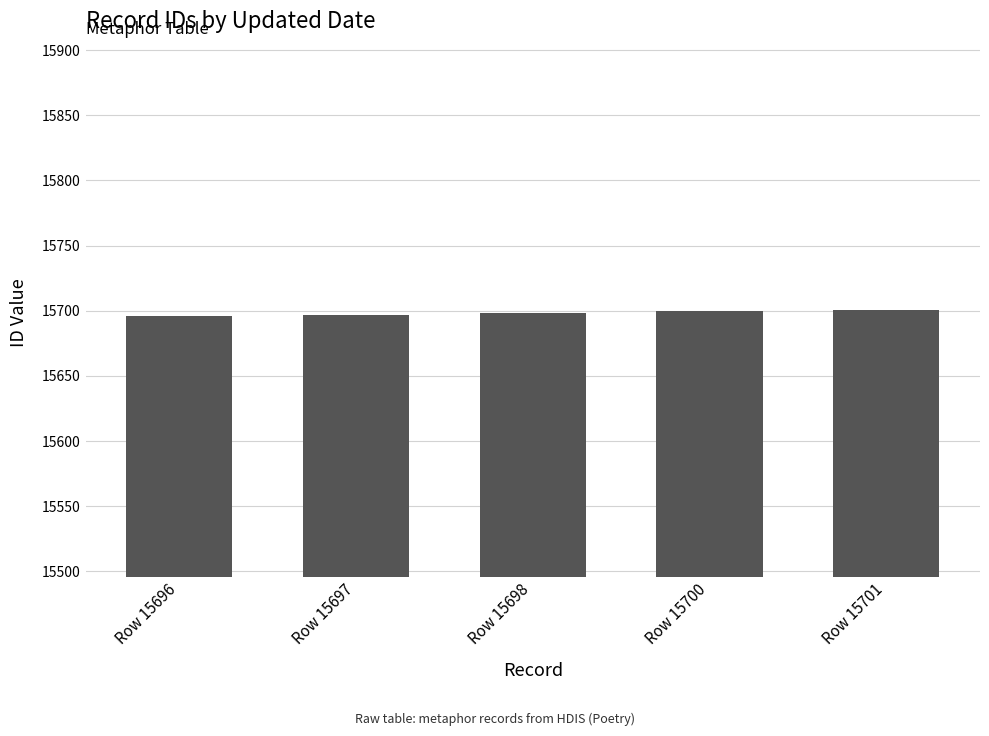

What is the value of the 4th bar from the left?

15700